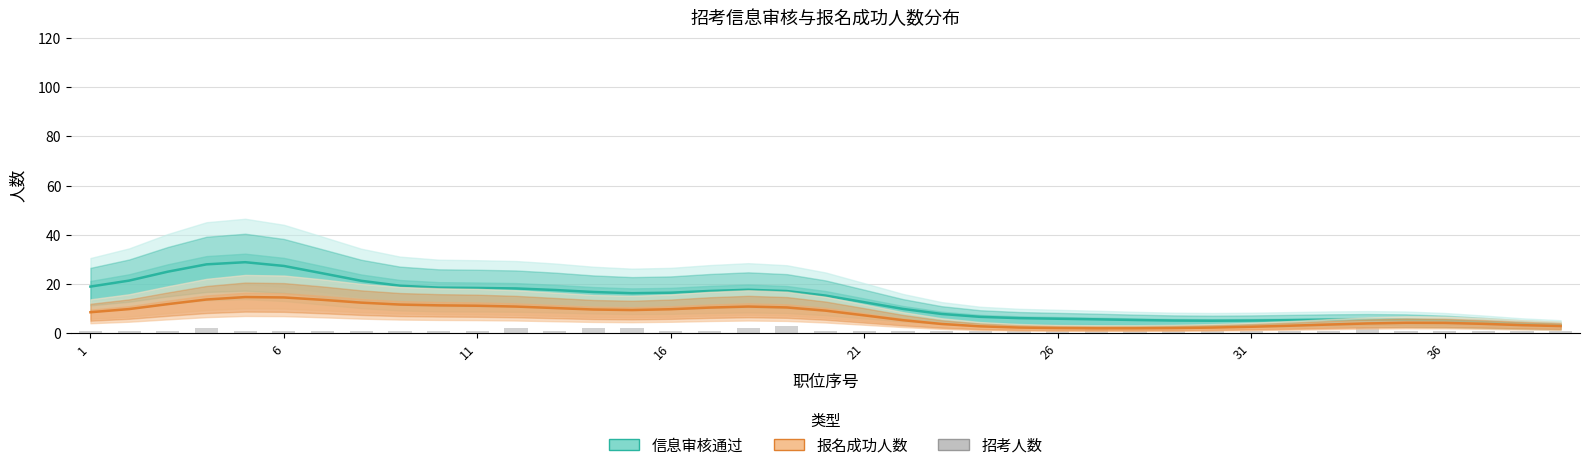

At 11, list the series in order from largest to smallest.

信息审核通过, 报名成功人数, 招考人数